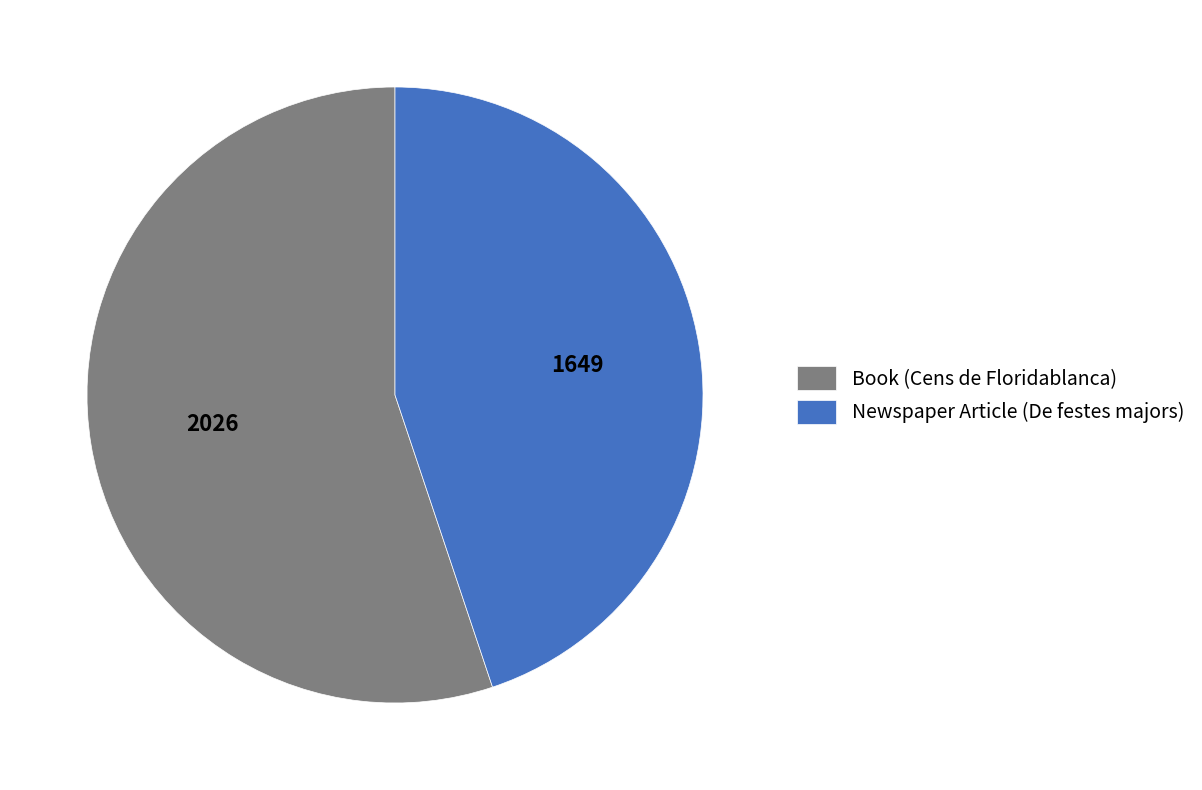

Is the sum of Book (Cens de Floridablanca) and Newspaper Article (De festes majors) greater than half?

Yes